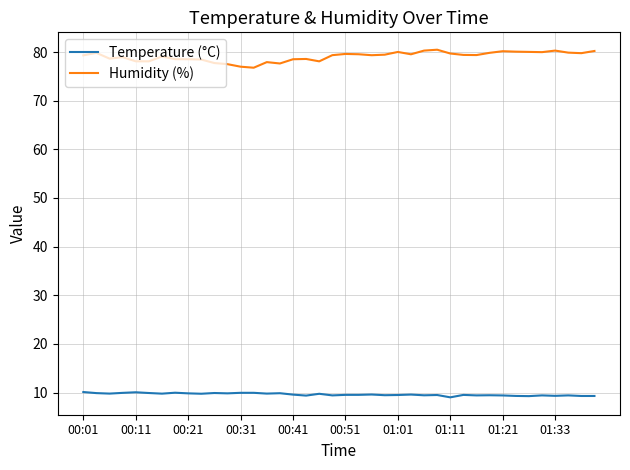

What is the sum of all Temperature (°C) values?

384.8